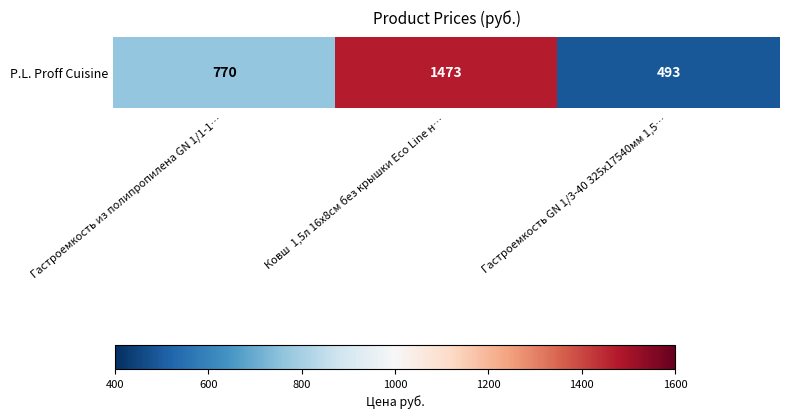

Rank the categories by value from lowest to highest.

Гастроемкость GN 1/3-40 325х17540мм 1,5…, Гастроемкость из полипропилена GN 1/1-1…, Ковш  1,5л 16х8см без крышки Eco Line н…